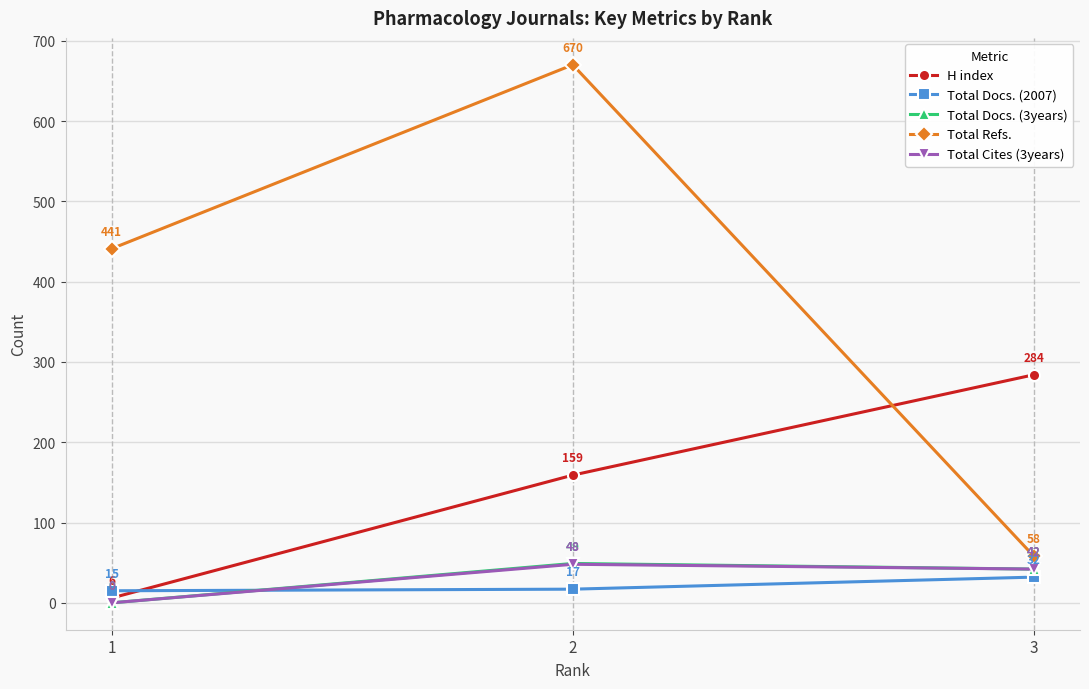

The value of Total Docs. (2007) at 1 is 15. True or false?

True